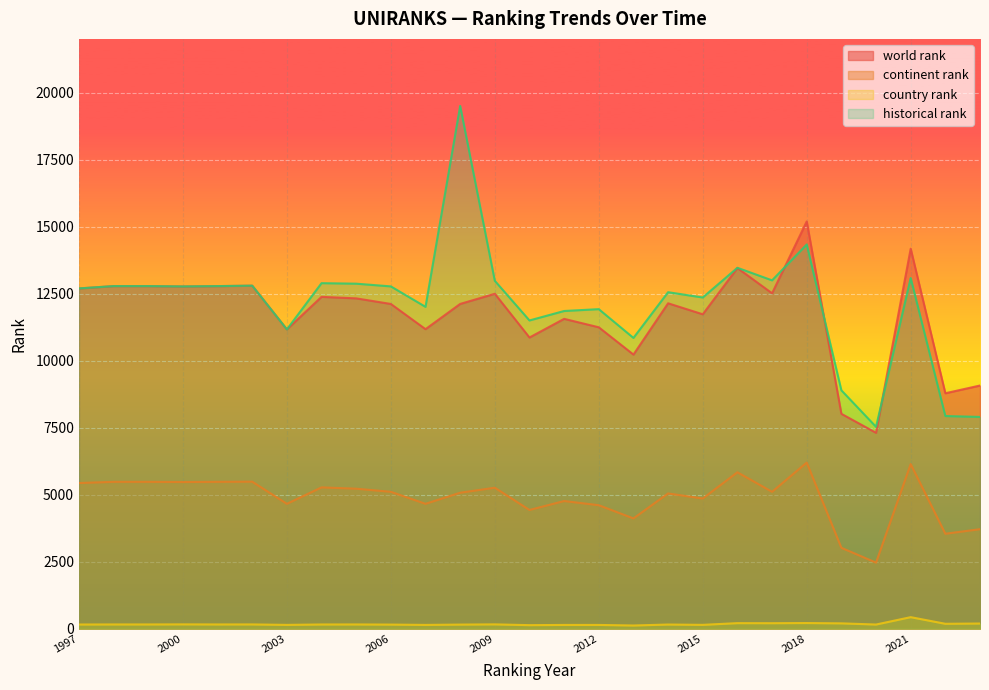

At which category does historical rank reach its first local valley?

2000